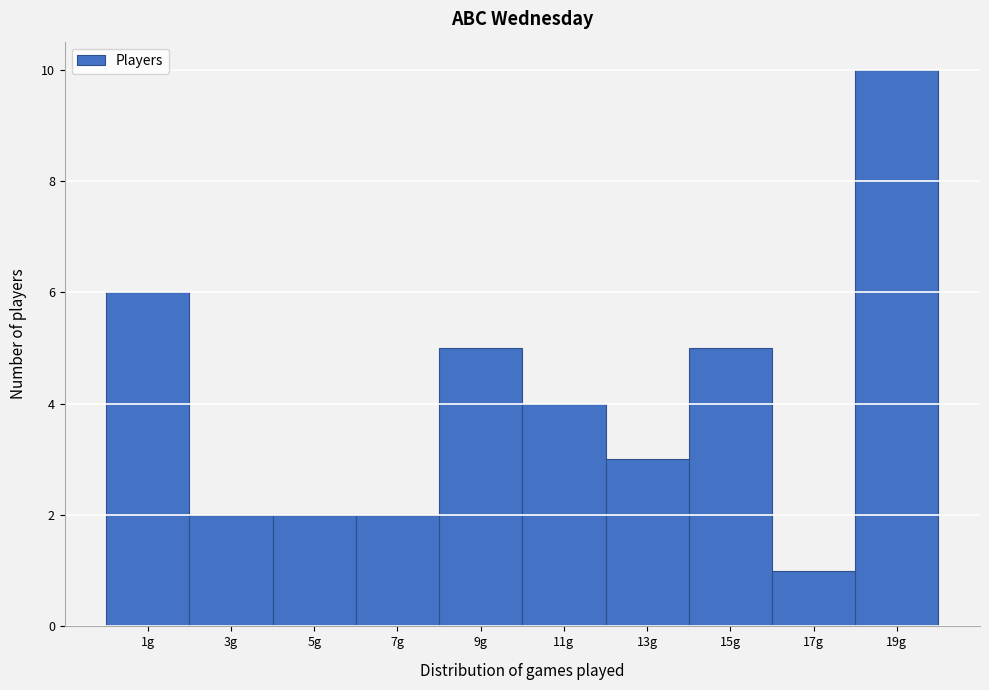

Reading left to right, transcribe all the data shown in this chart.

6	2	2	2	5	4	3	5	1	10